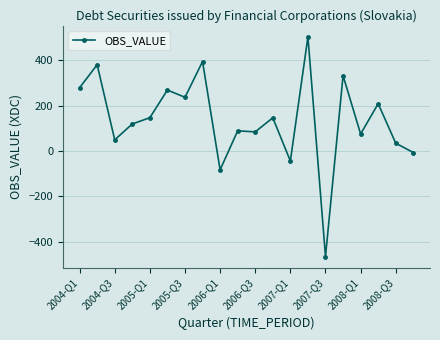

What is the maximum value shown in the chart?

504.1